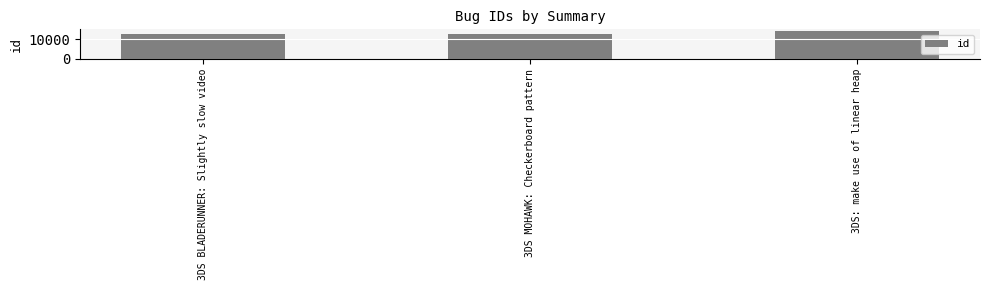

What is the label of the 1st bar from the left?

3DS BLADERUNNER: Slightly slow video